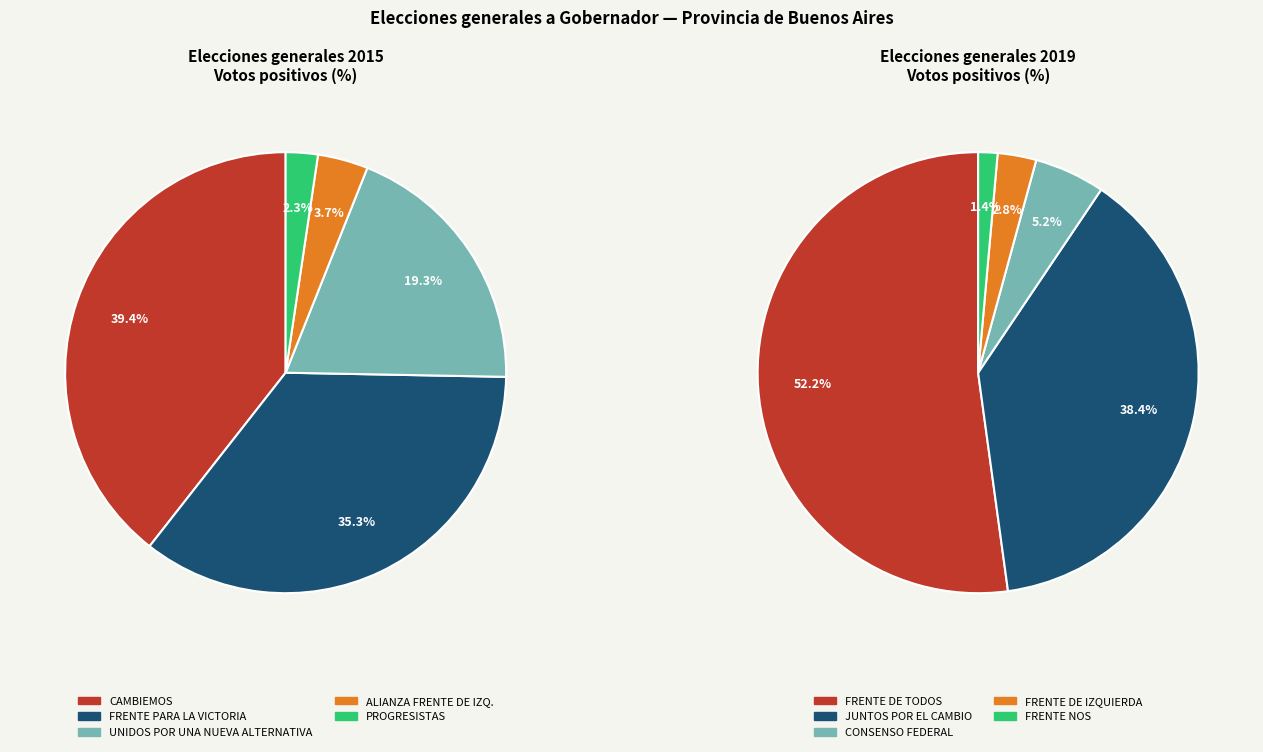

How many slices are in this pie chart?

5